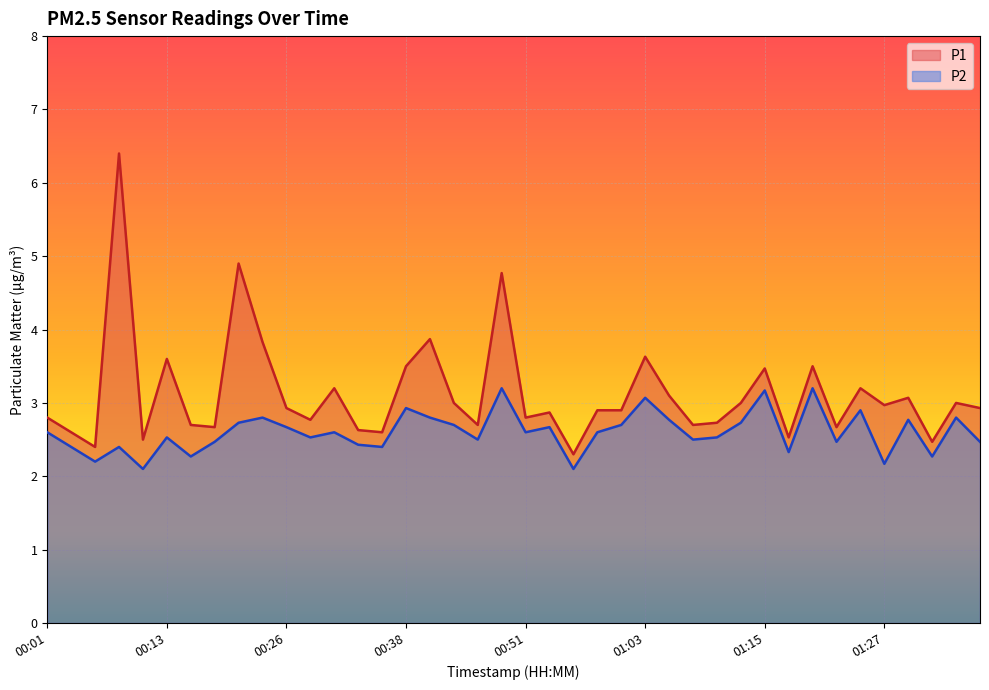

Where is P1 nearest to the value 4?

00:41